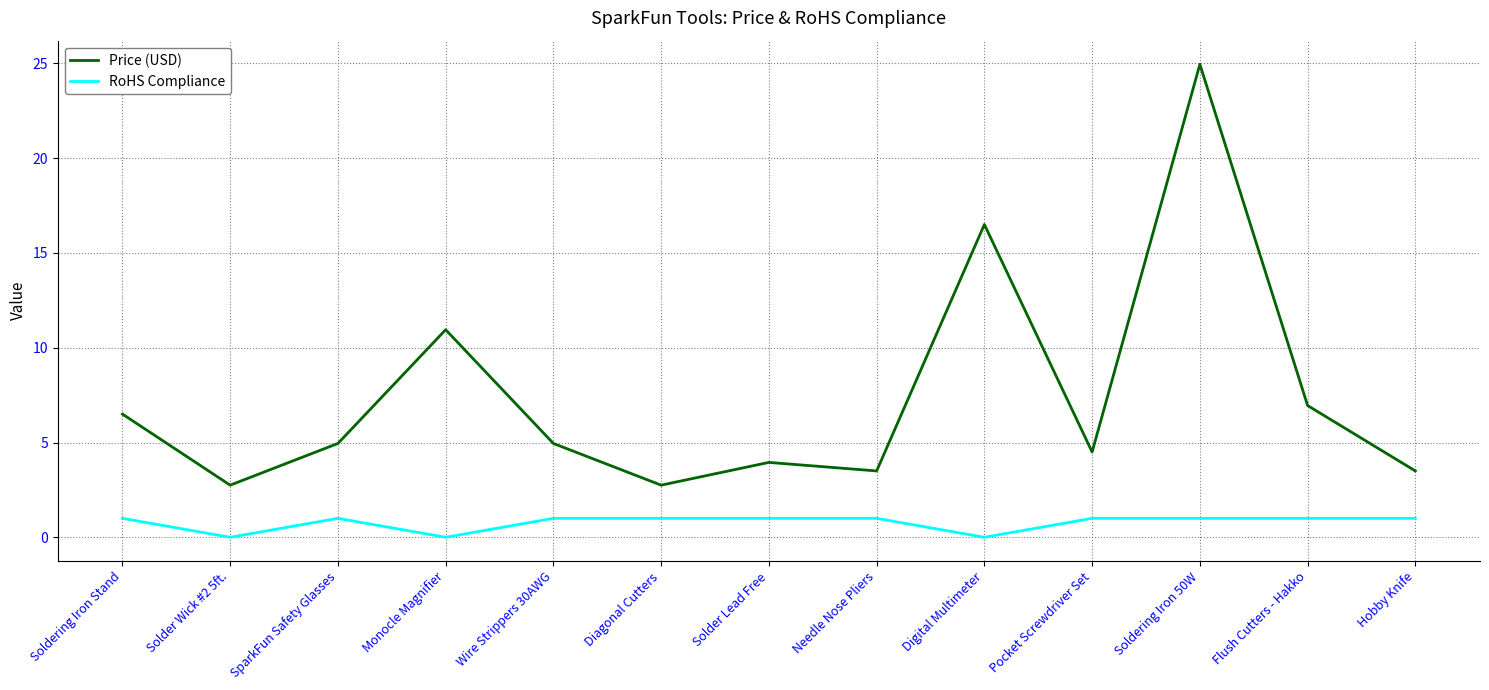

True or false: RoHS Compliance has more than 0 interior local peaks.

True